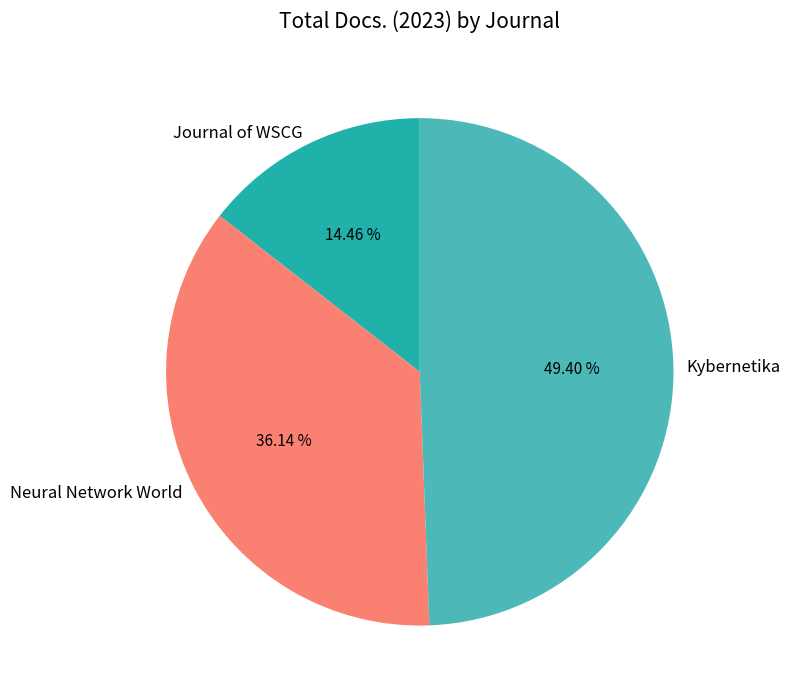

Combined, what portion of the pie is Neural Network World and Kybernetika?

85.5%